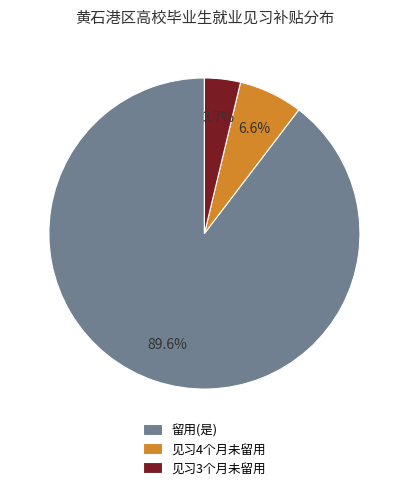

Which category accounts for the majority?

留用(是)